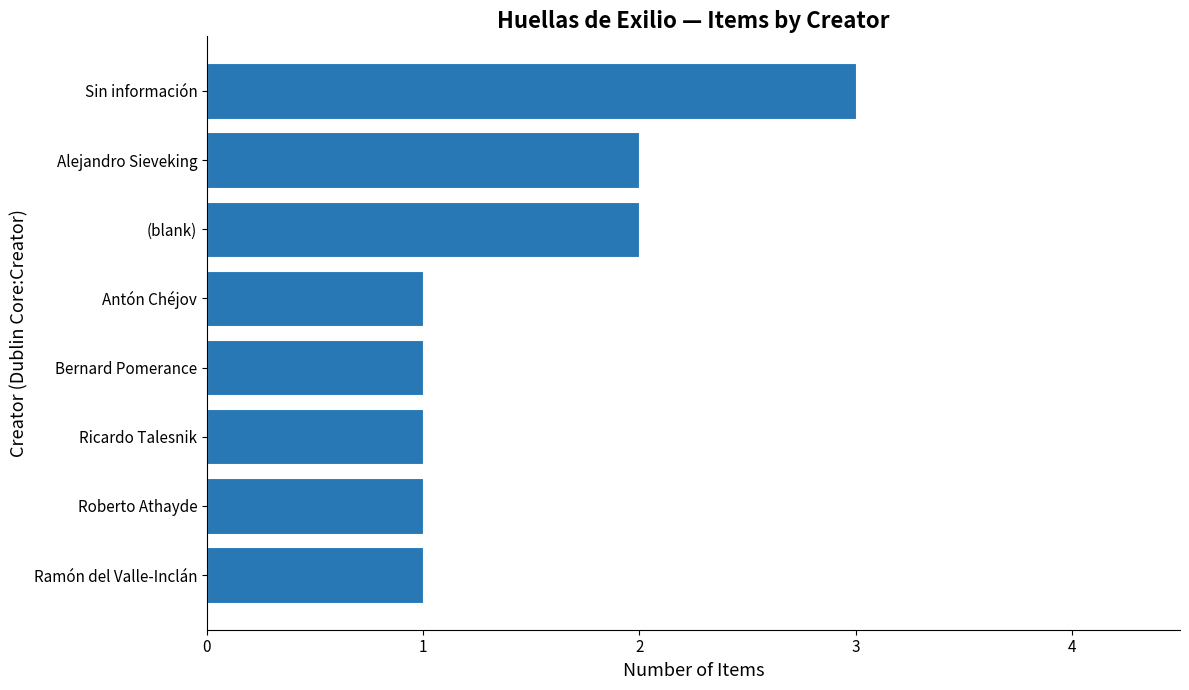

How many bars are there in total?

8